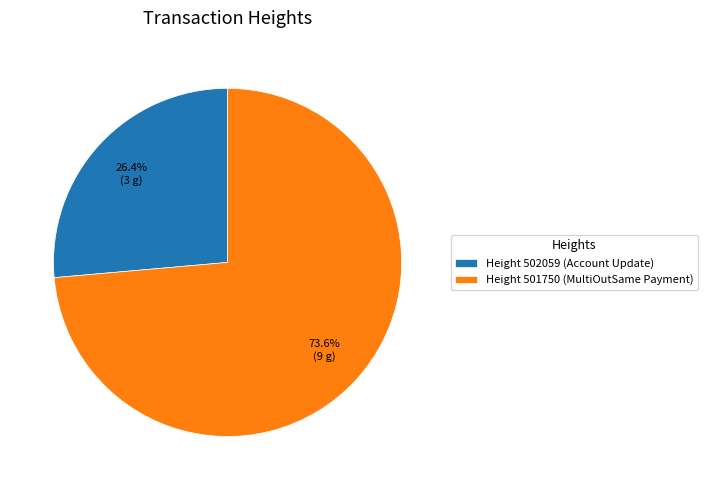

How many slices are in this pie chart?

2